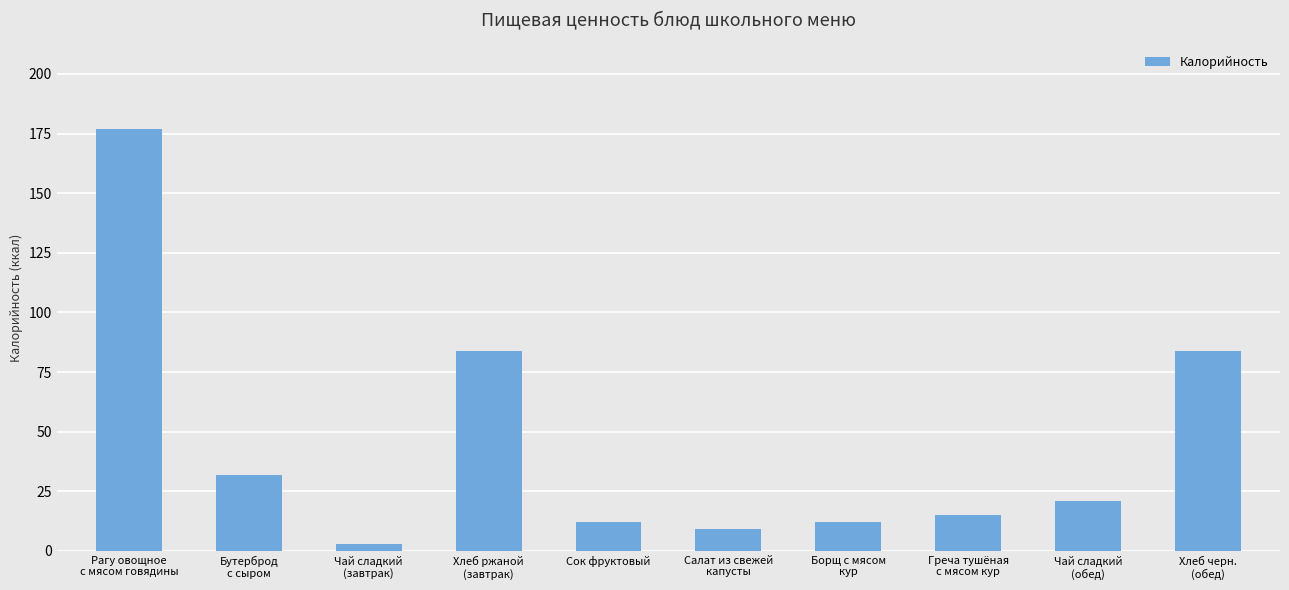

Reading left to right, what are all the values shown in this chart?

177	32	3	84	12	9	12	15	21	84